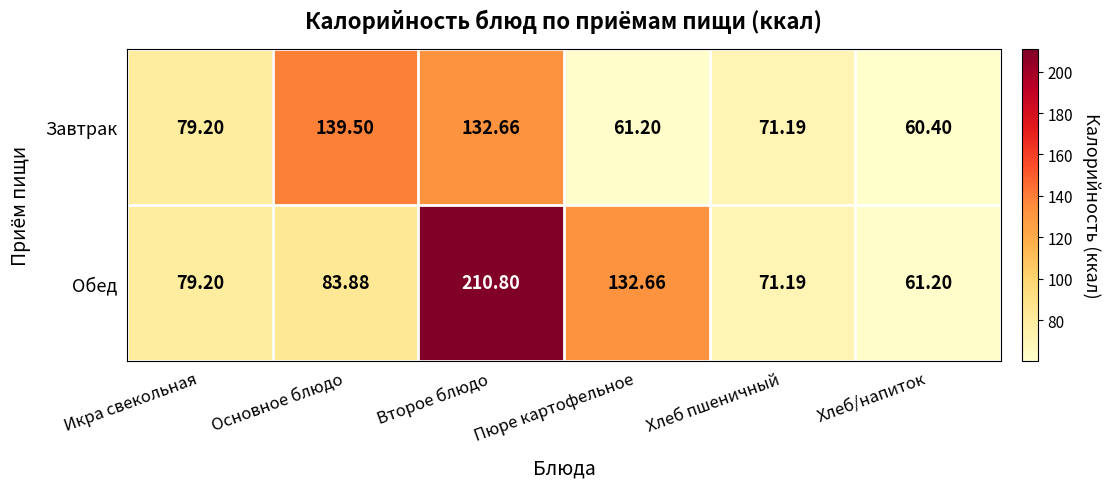

Which category has the highest value across all series?

Второе блюдо